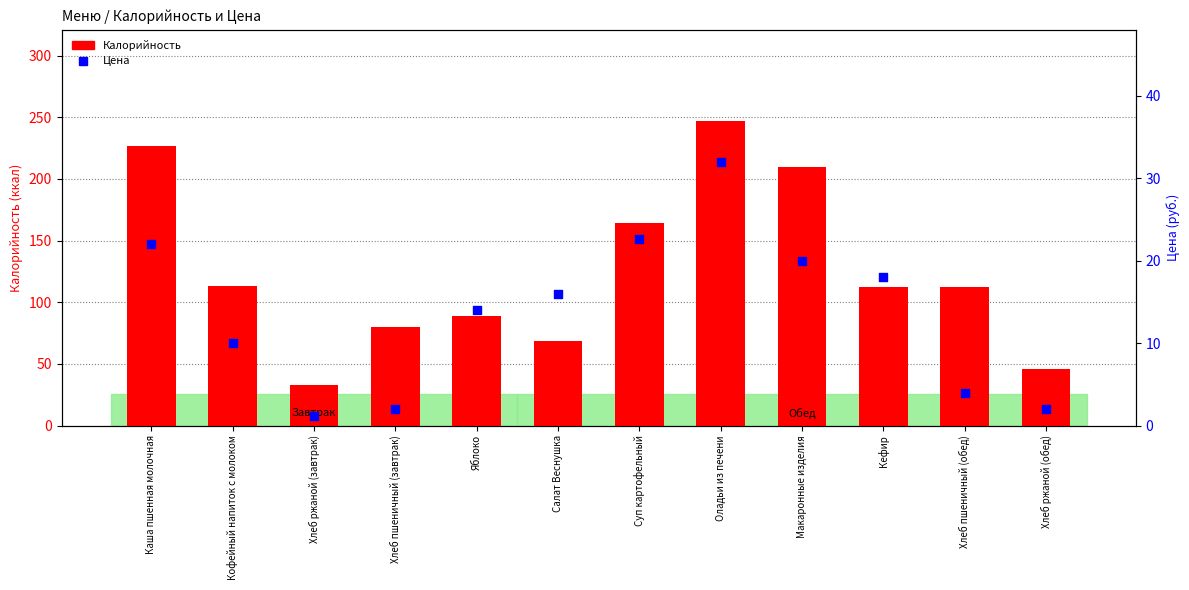

Which series contains the highest Y value?

Калорийность